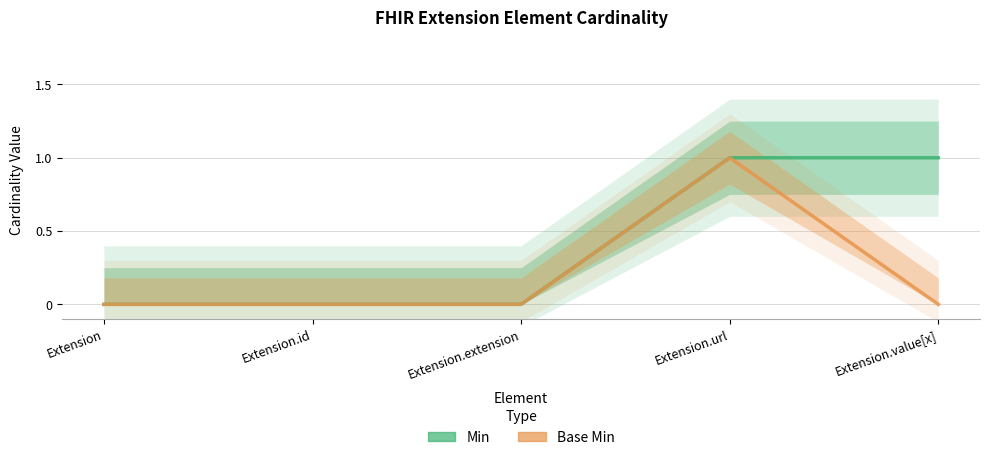

How many lines are shown in the chart?

2